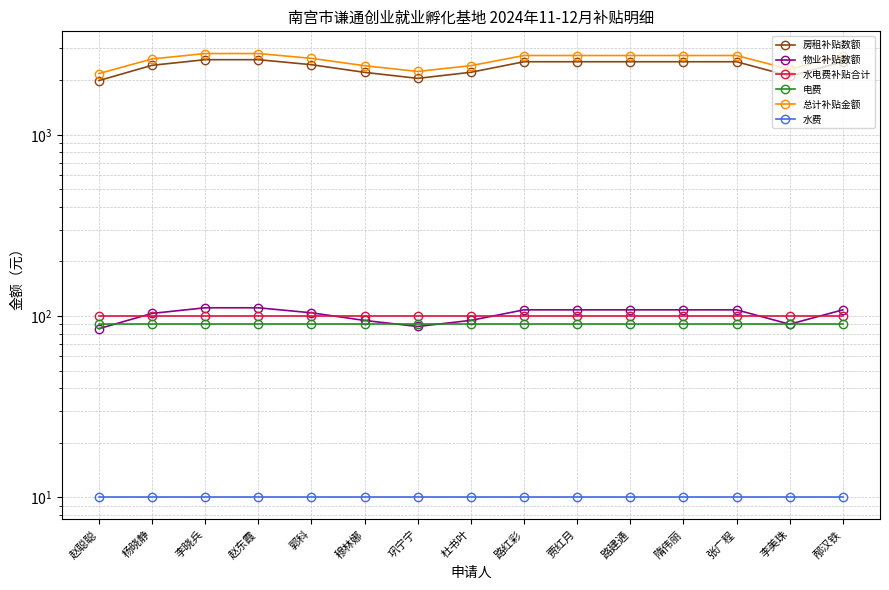

What position from the left is 李美珠?

14